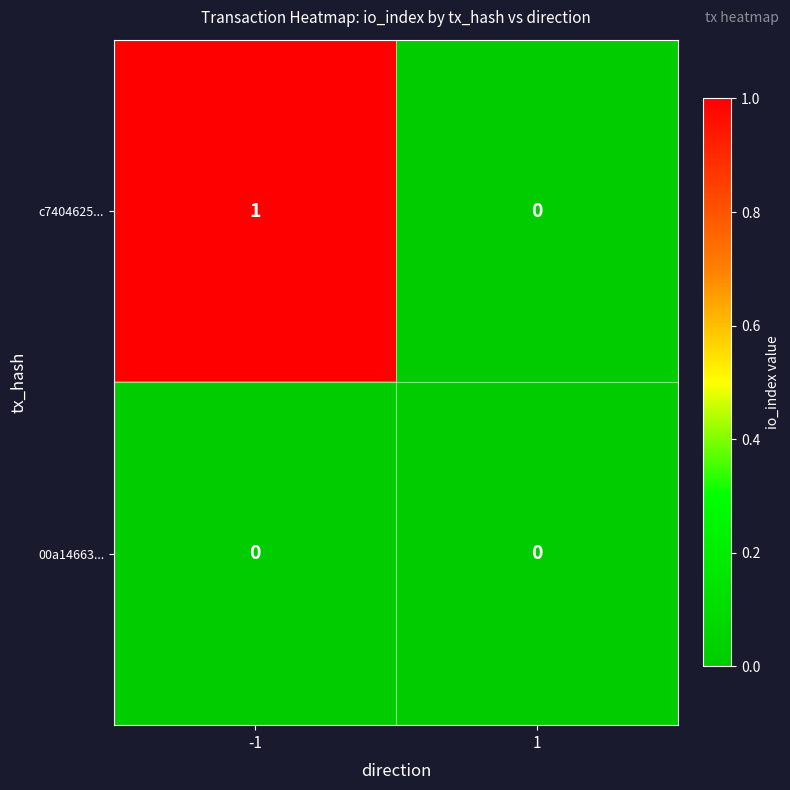

Which series has the largest total across all categories?

c7404625...